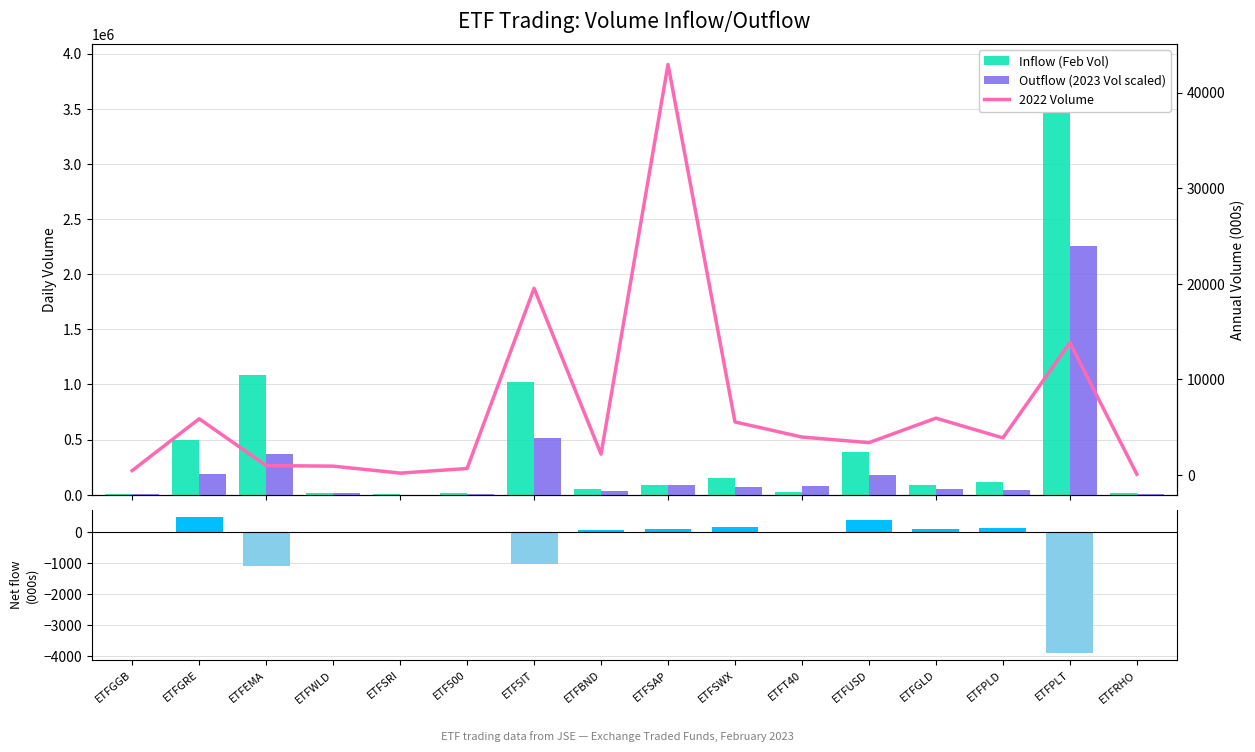

Reading left to right, what are all the values shown in this chart?

Inflow (Feb Vol): ETFGGB=7082.0	ETFGRE=498443.0	ETFEMA=1087283.0	ETFWLD=16610.0	ETFSRI=4610.0	ETF500=13769.0	ETF5IT=1023972.0	ETFBND=52317.0	ETFSAP=88826.0	ETFSWX=148331.0	ETFT40=24705.0	ETFUSD=389487.0	ETFGLD=84603.0	ETFPLD=116048.0	ETFPLT=3893049.0	ETFRHO=11829.0
Outflow (2023 Vol scaled): ETFGGB=5159.7	ETFGRE=189269.1	ETFEMA=365666.4	ETFWLD=12891.6	ETFSRI=1658.1	ETF500=9097.2	ETF5IT=515546.1	ETFBND=37269.3	ETFSAP=92077.8	ETFSWX=67147.2	ETFT40=74560.5	ETFUSD=175398.6	ETFGLD=48137.7	ETFPLD=43612.8	ETFPLT=2255957.4	ETFRHO=6337.8
Net flow: ETFGGB=-7.1	ETFGRE=498.4	ETFEMA=-1087.3	ETFWLD=16.6	ETFSRI=4.6	ETF500=13.8	ETF5IT=-1024.0	ETFBND=52.3	ETFSAP=88.8	ETFSWX=148.3	ETFT40=-24.7	ETFUSD=389.5	ETFGLD=84.6	ETFPLD=116.0	ETFPLT=-3893.0	ETFRHO=11.8
2022 Volume: ETFGGB=477.4	ETFGRE=5889.2	ETFEMA=995.1	ETFWLD=938.1	ETFSRI=210.3	ETF500=692.0	ETF5IT=19532.4	ETFBND=2192.3	ETFSAP=42935.8	ETFSWX=5558.4	ETFT40=3981.4	ETFUSD=3397.8	ETFGLD=5955.4	ETFPLD=3890.5	ETFPLT=13847.0	ETFRHO=94.9